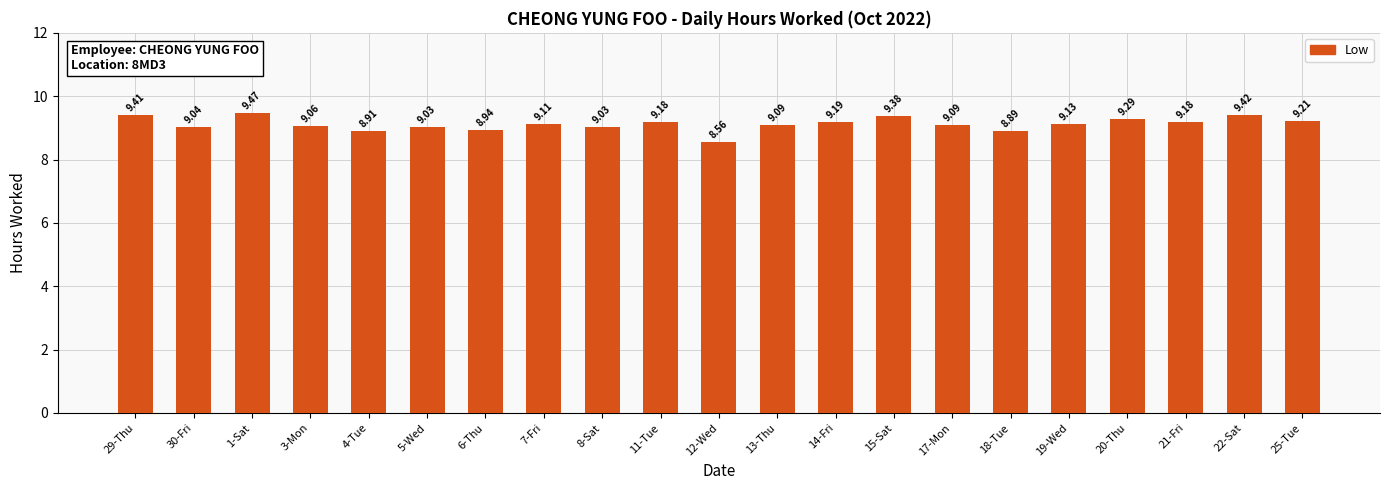

Count the number of data series in this chart.

1